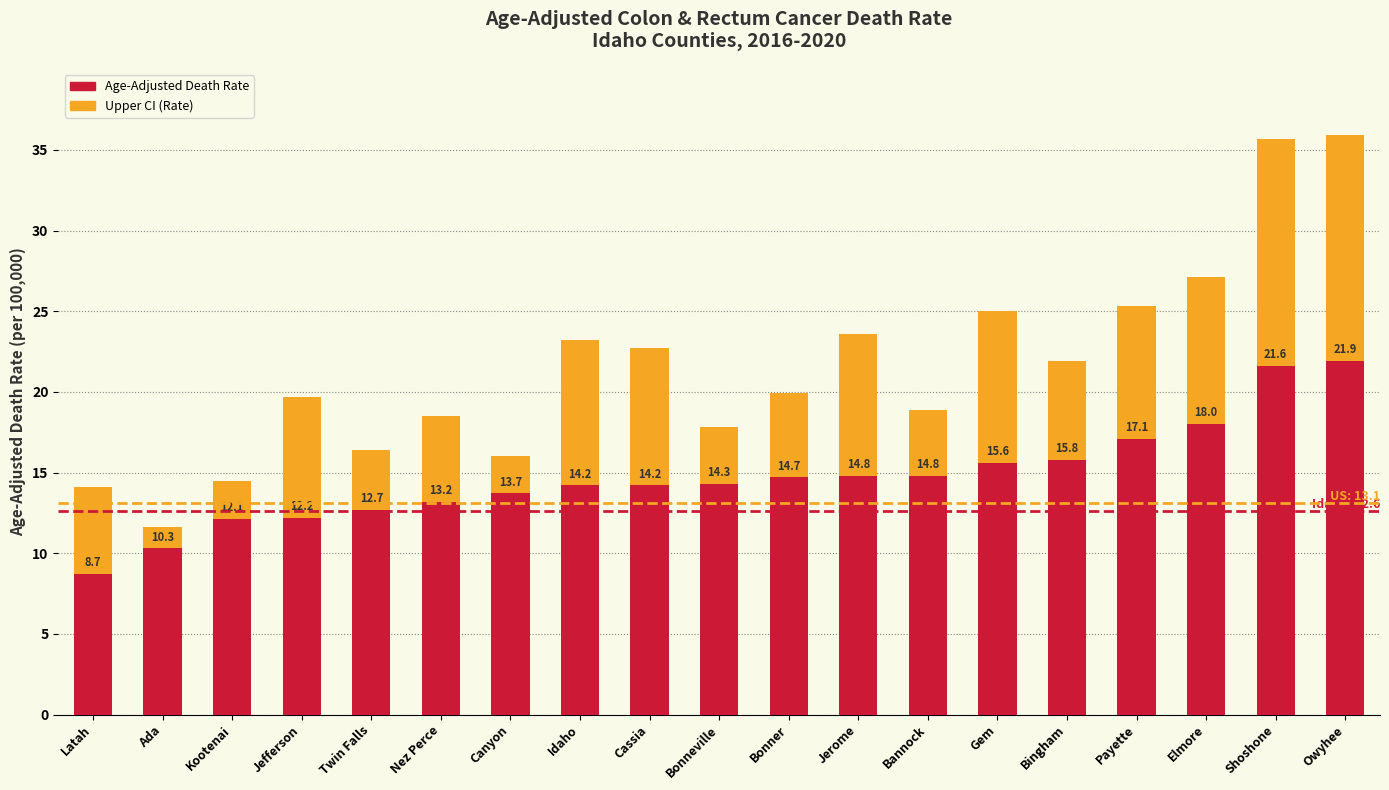

Between Bonner and Idaho, which is larger?

Idaho